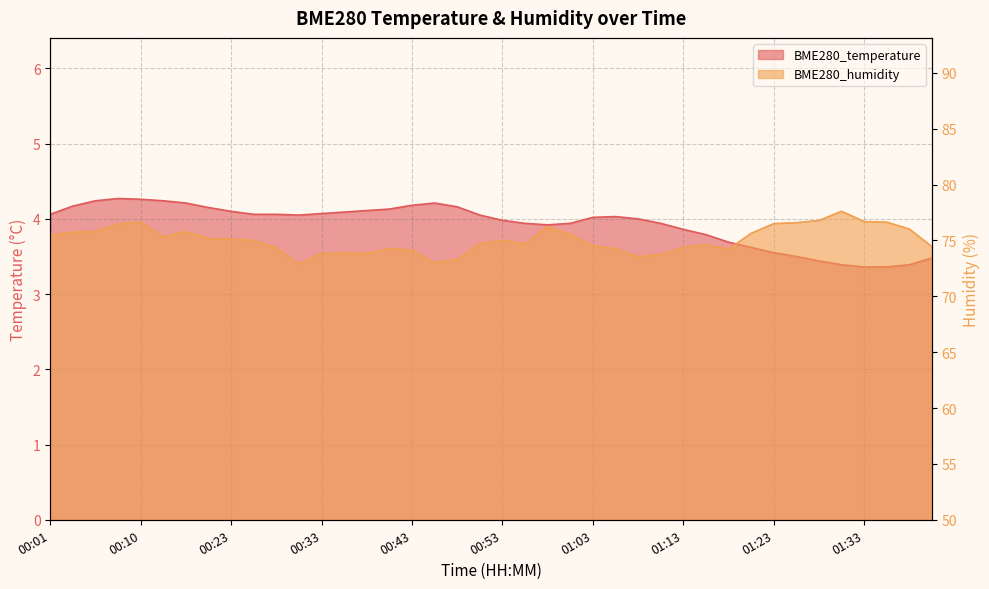

Read the BME280_temperature value at 00:21.

4.2